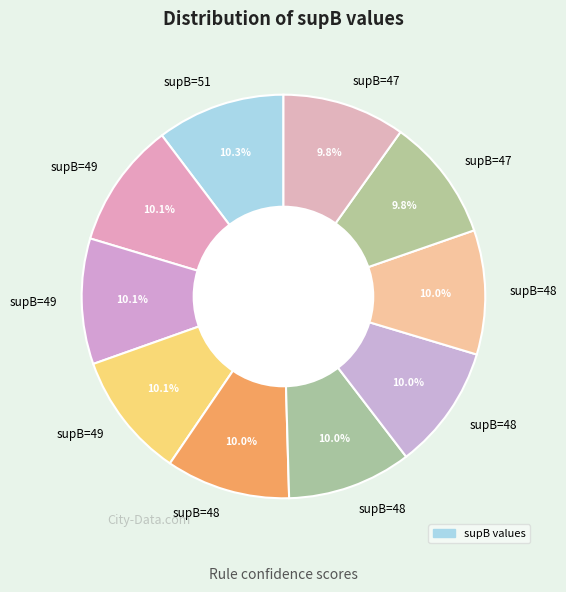

How many slices are in this pie chart?

10